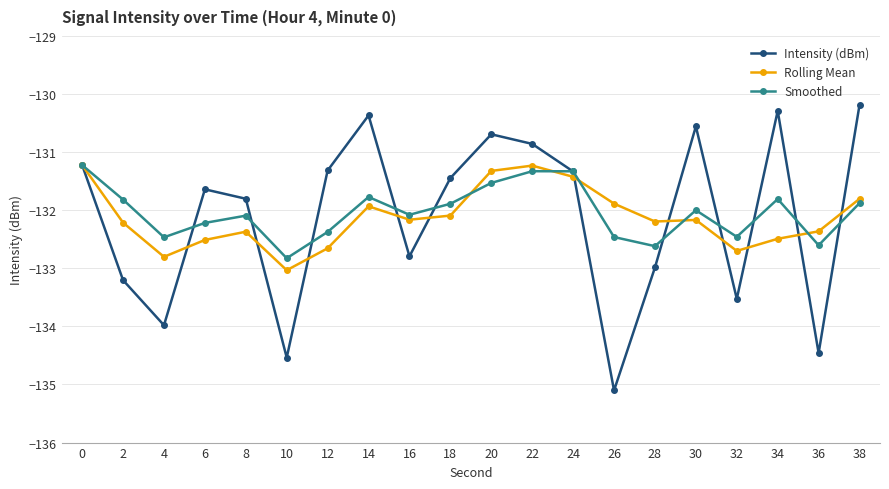

At which category does Intensity (dBm) reach its first local valley?

4